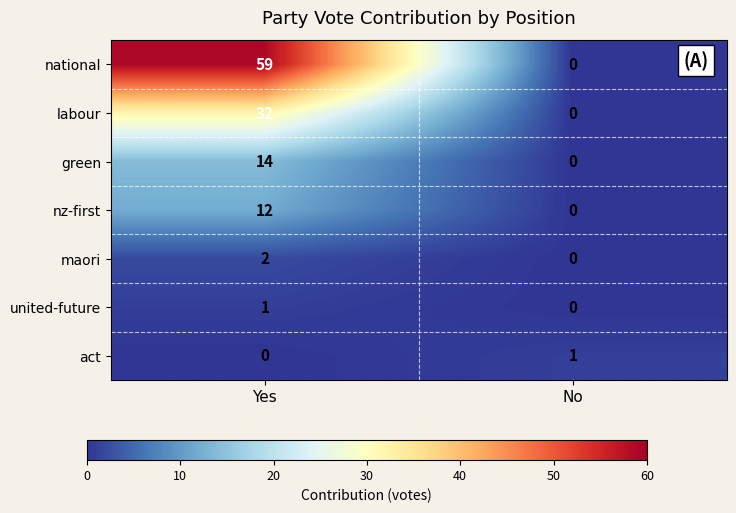

Reading left to right, transcribe all the data shown in this chart.

national: 59	0
labour: 32	0
green: 14	0
nz-first: 12	0
maori: 2	0
united-future: 1	0
act: 0	1